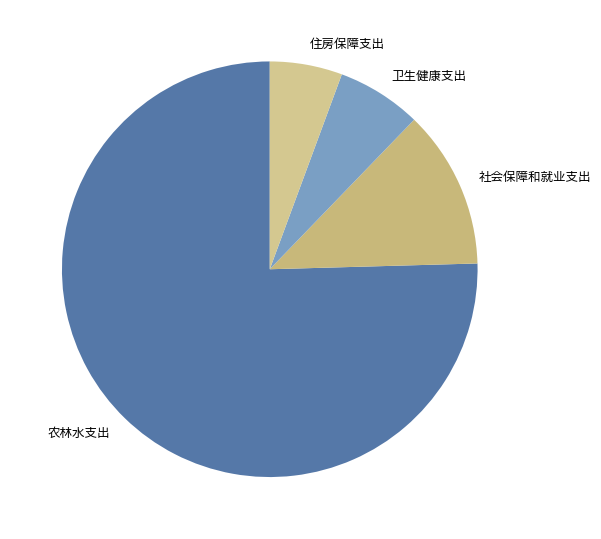

Which has a higher value, 社会保障和就业支出 or 住房保障支出?

社会保障和就业支出